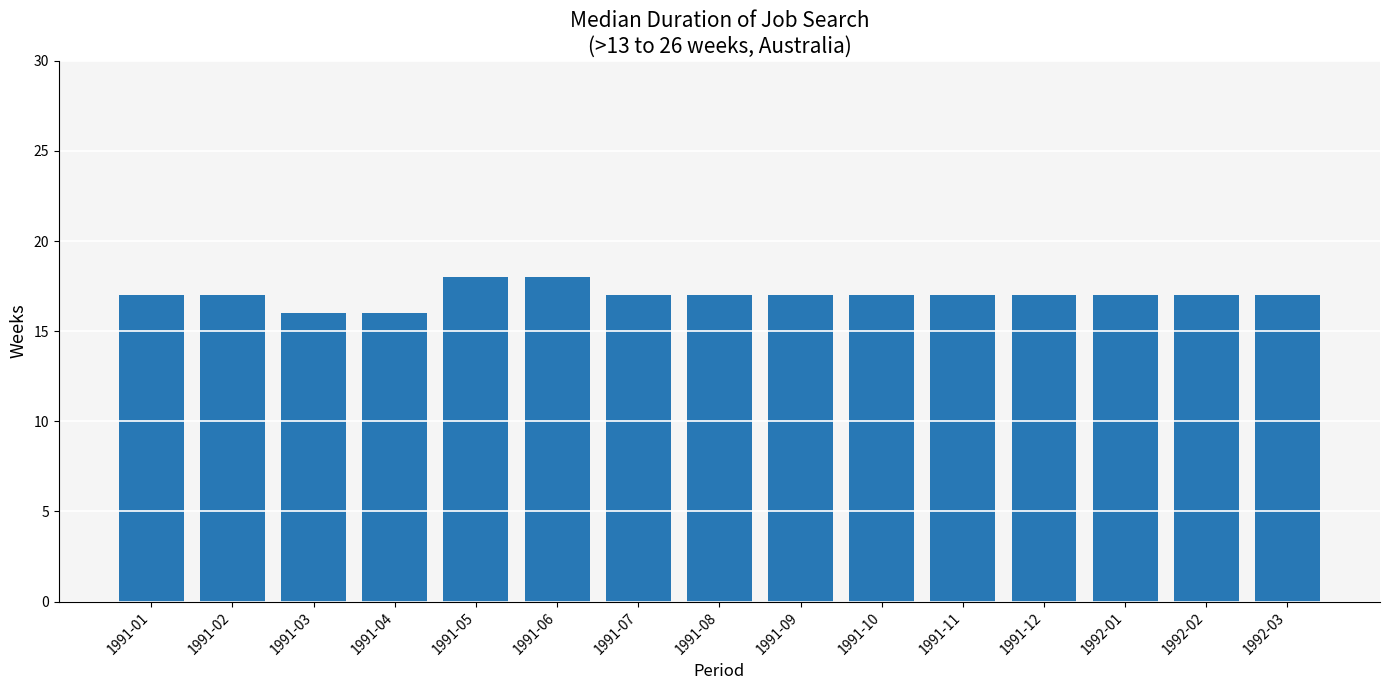

What is the value of the 10th bar from the left?

17